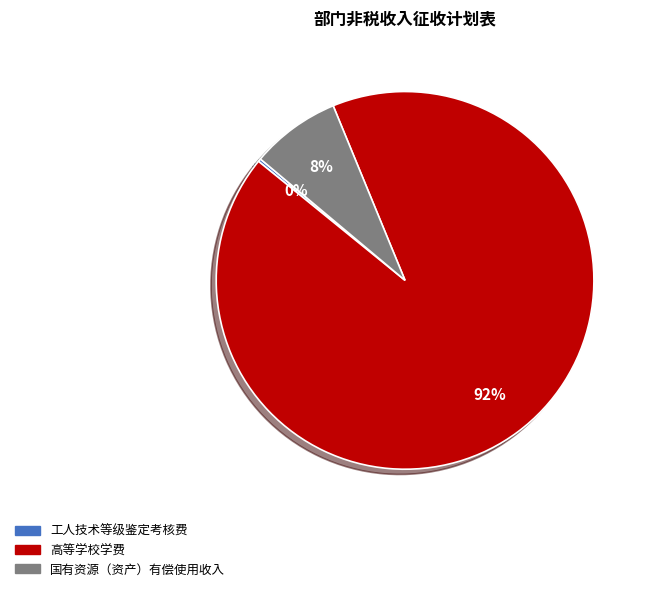

To the nearest percent, what is the average slice percentage?

33%